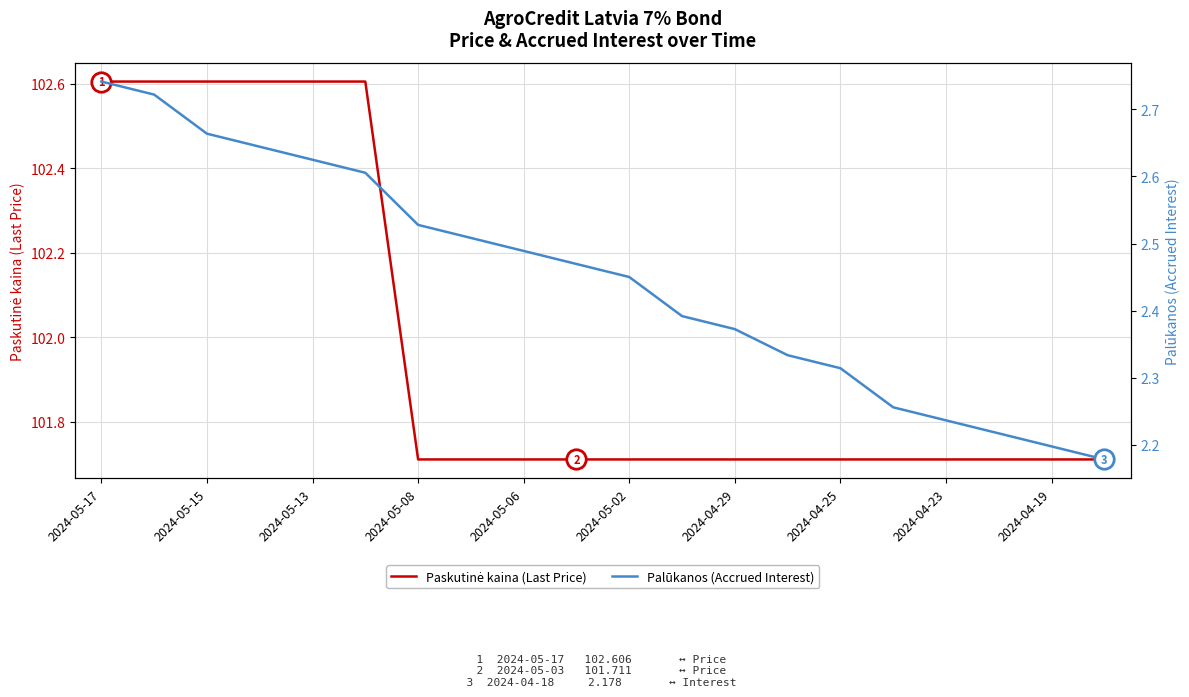

How many categories are shown in the chart?

20